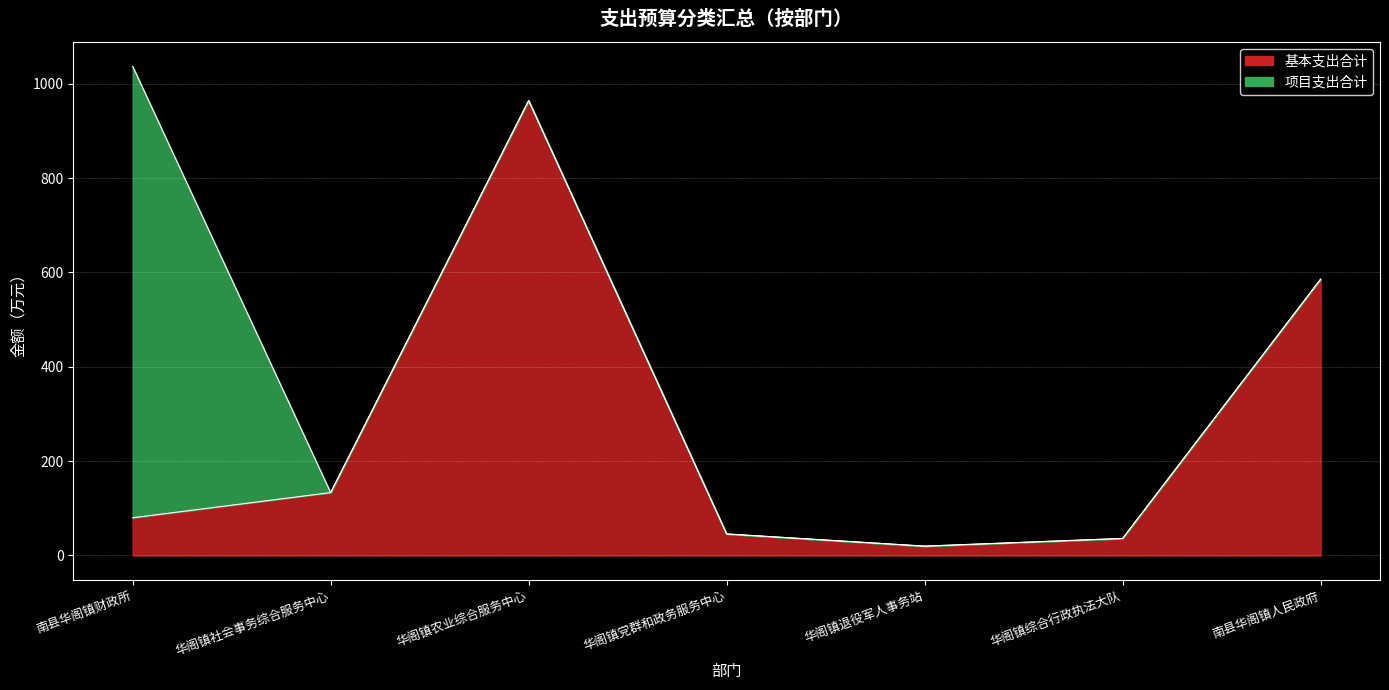

What is the label of the 2nd point from the left?

华阁镇社会事务综合服务中心